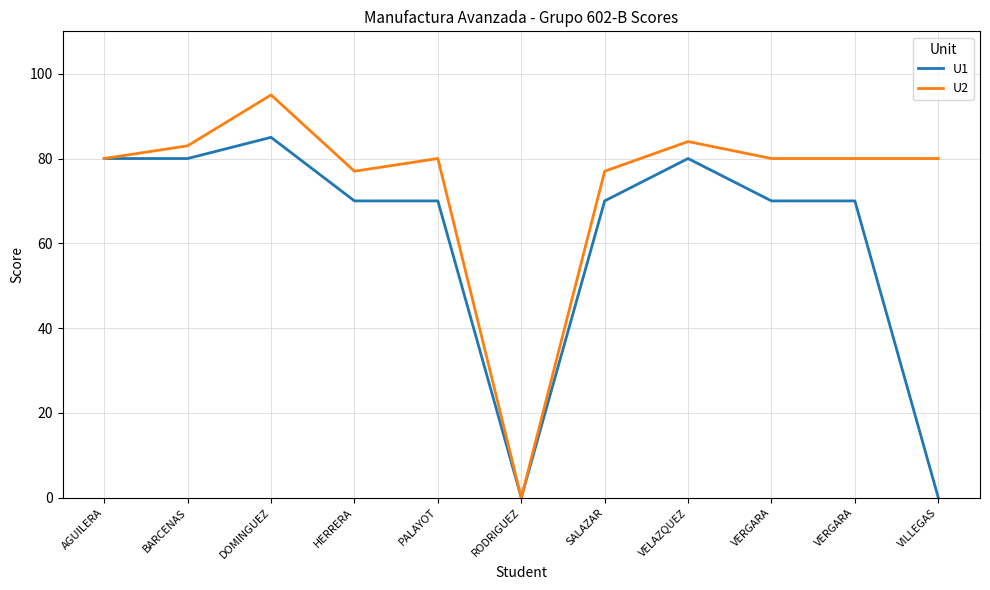

Is the value of U2 at PALAYOT greater than the value of U1 at VERGARA?

Yes